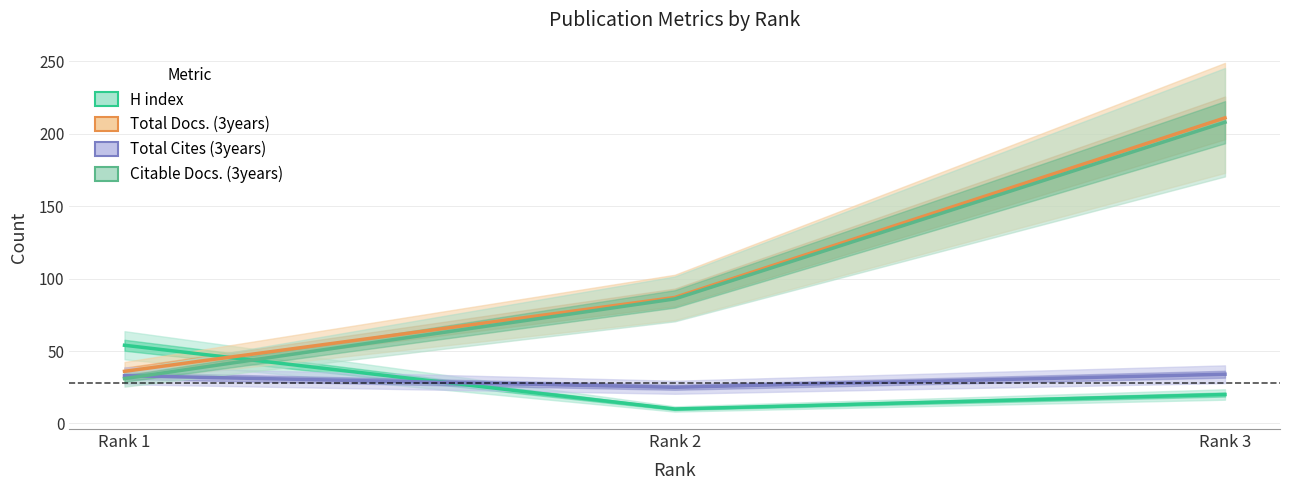

What is the minimum value shown in the chart?

10